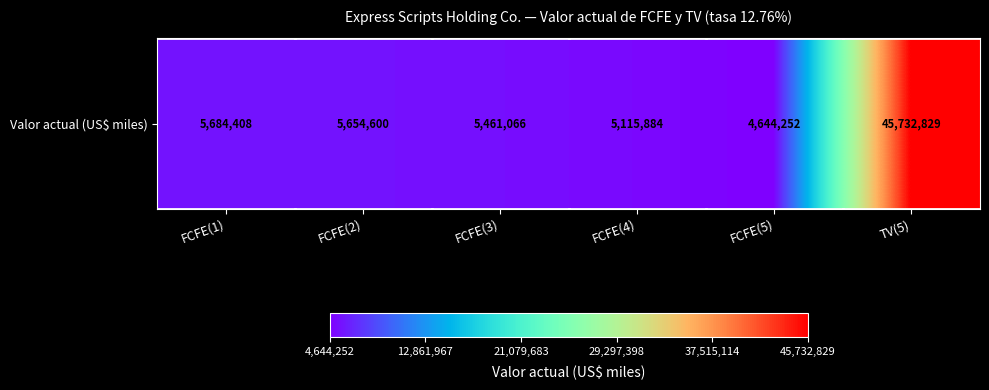

What is the difference between the maximum and second lowest values?

40616945